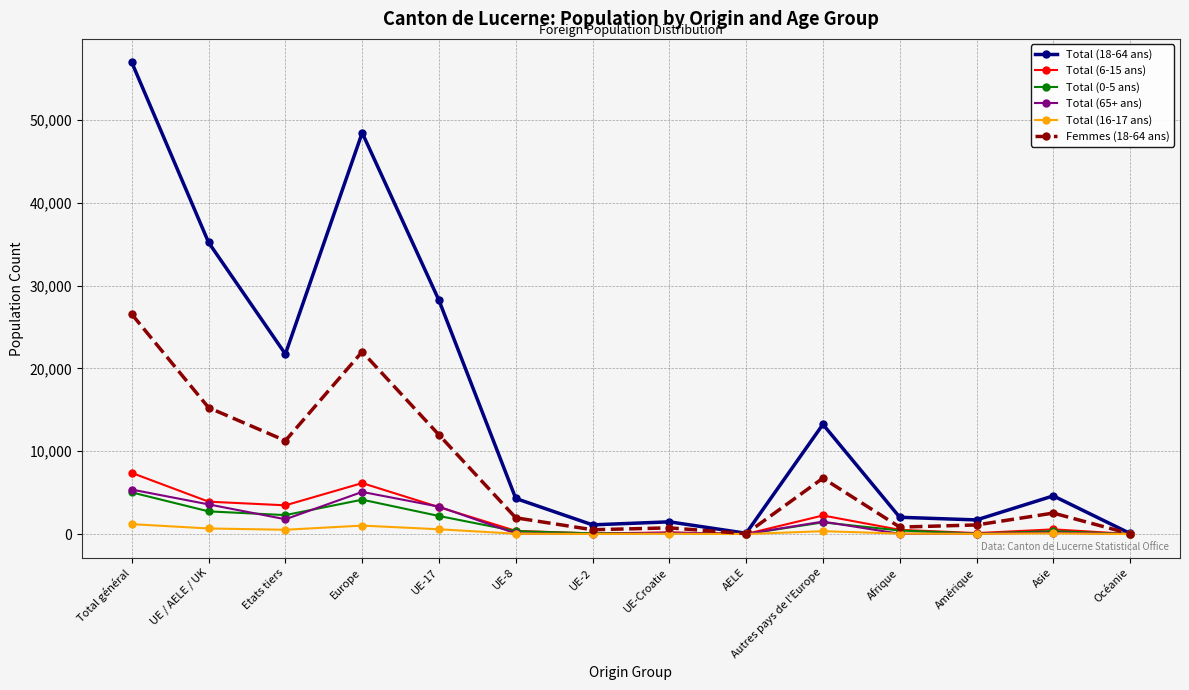

In Total (16-17 ans), how many points are lower than both neighbors (excluding endpoints)?

4